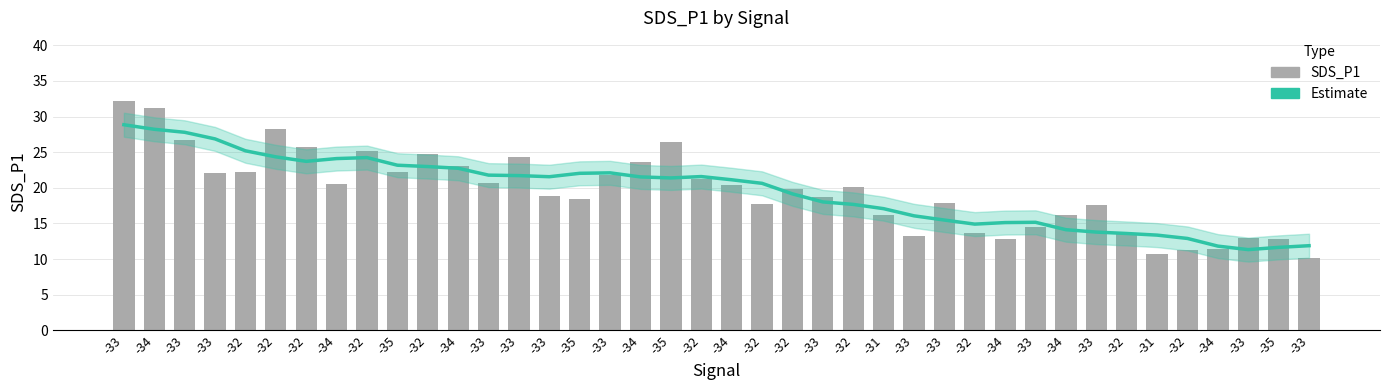

How many values in the Estimate series are below 21?

19